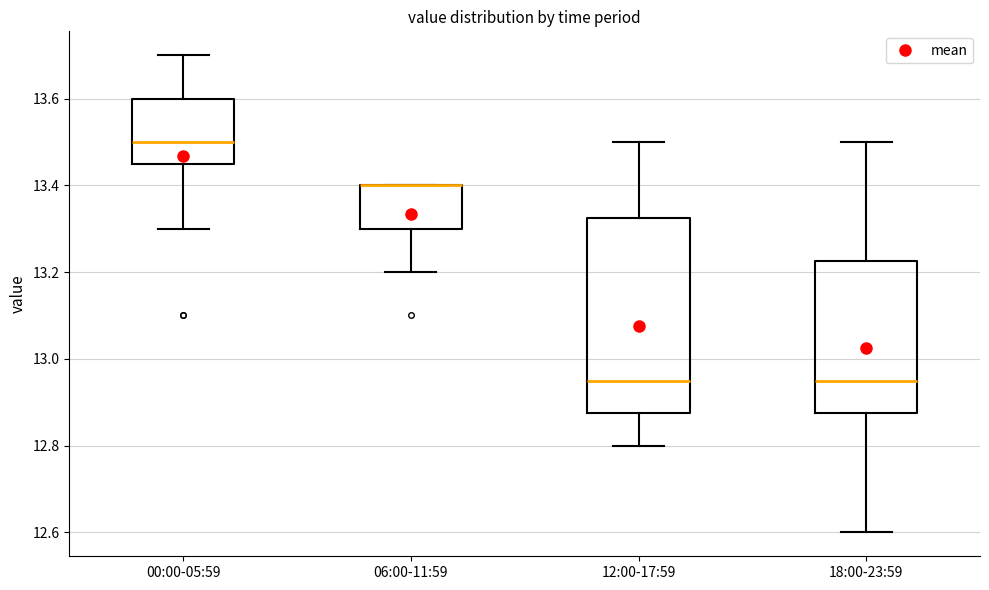

Where does the median line of the box for 18:00-23:59 sit on the y-axis? The values are not printed on the chart, so give them approximately, as read against the axis.

12.96